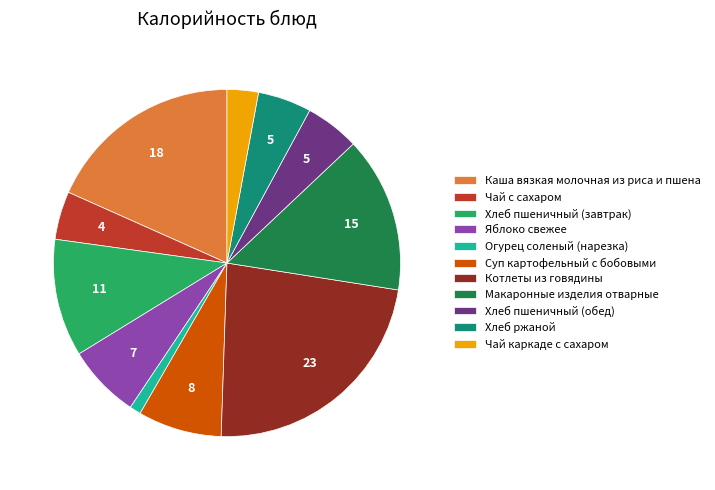

Which slice is the smallest?

Огурец соленый (нарезка)